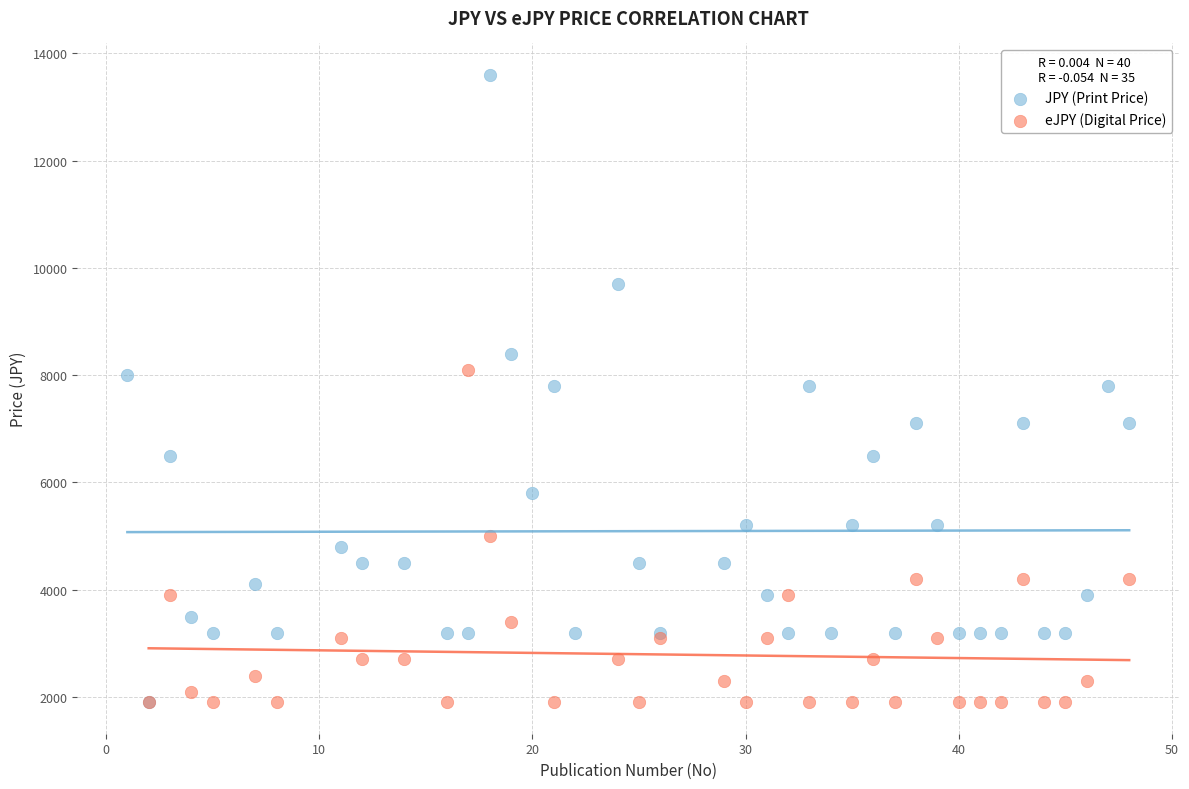

Which series contains the highest Y value?

JPY (Print Price)